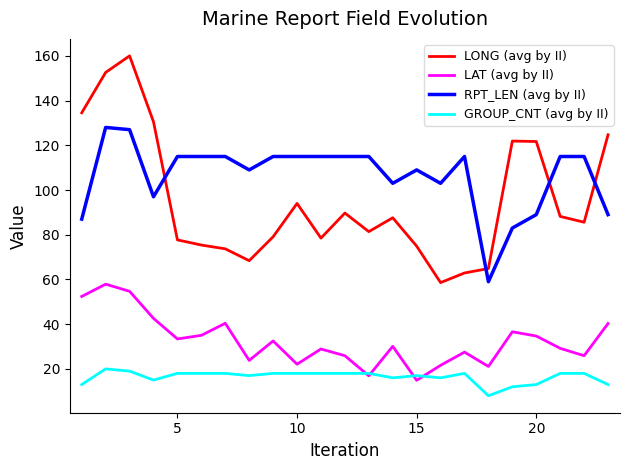

What is the smallest value displayed?

8.0